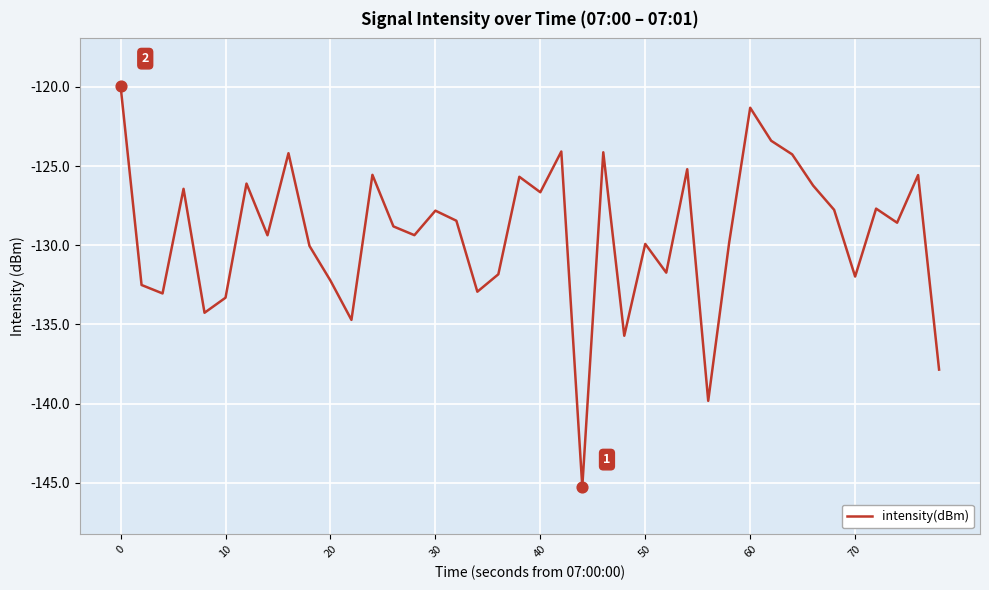

What is the difference between the maximum and minimum values?

25.3